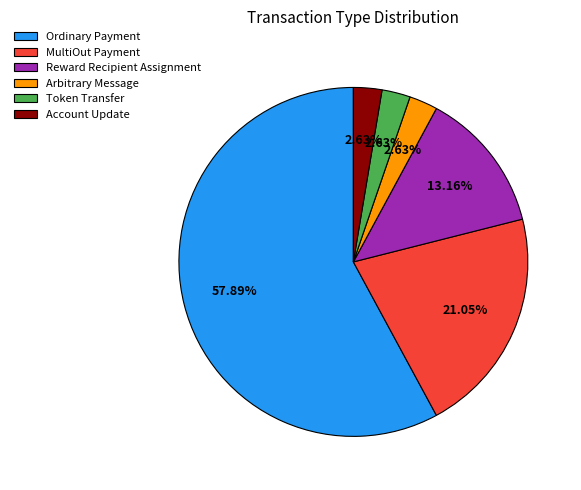

What is the ratio of the value at Ordinary Payment to the value at Reward Recipient Assignment?

4.4